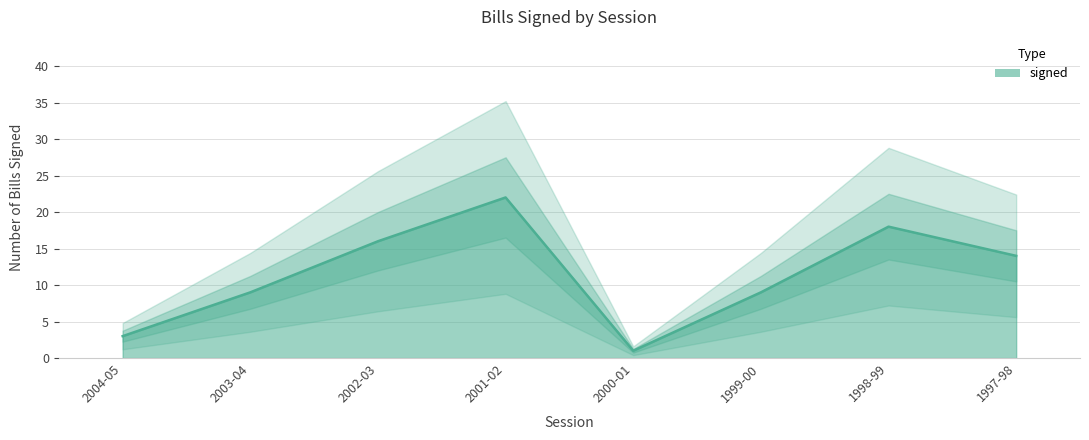

What is the average value?

12